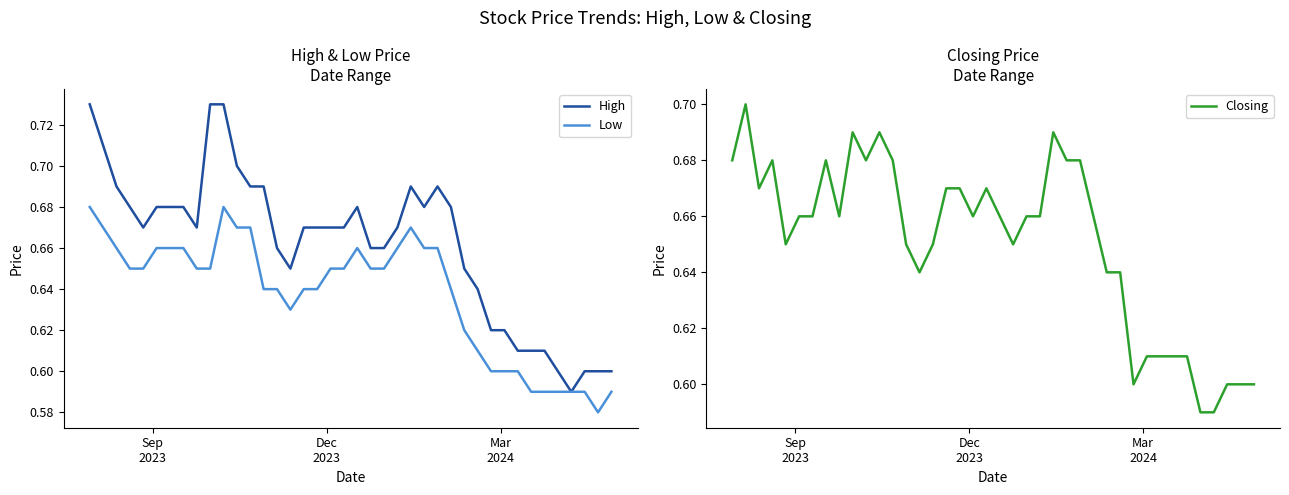

How many lines are shown in the chart?

3